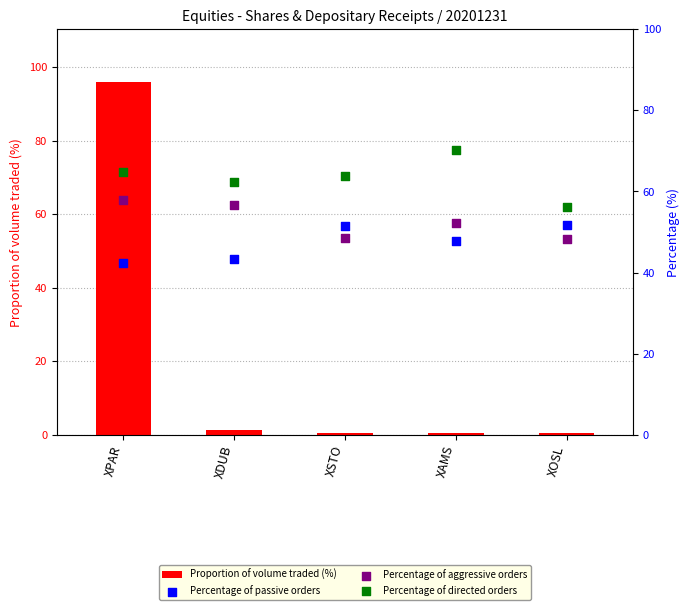

Which series has the largest total across all categories?

Percentage of directed orders